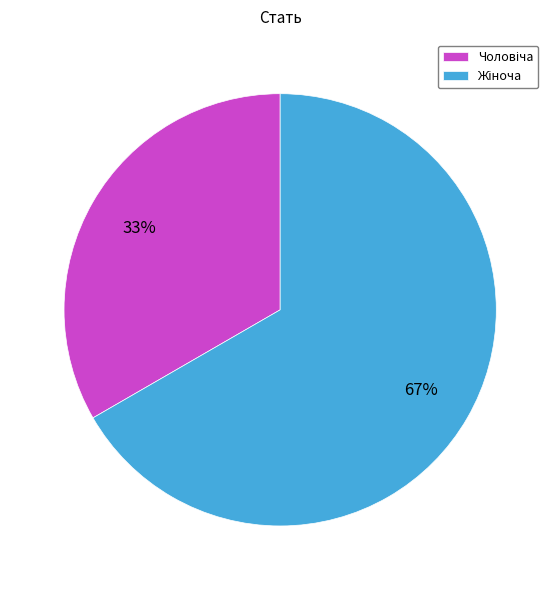

Does any single category account for the majority?

Yes